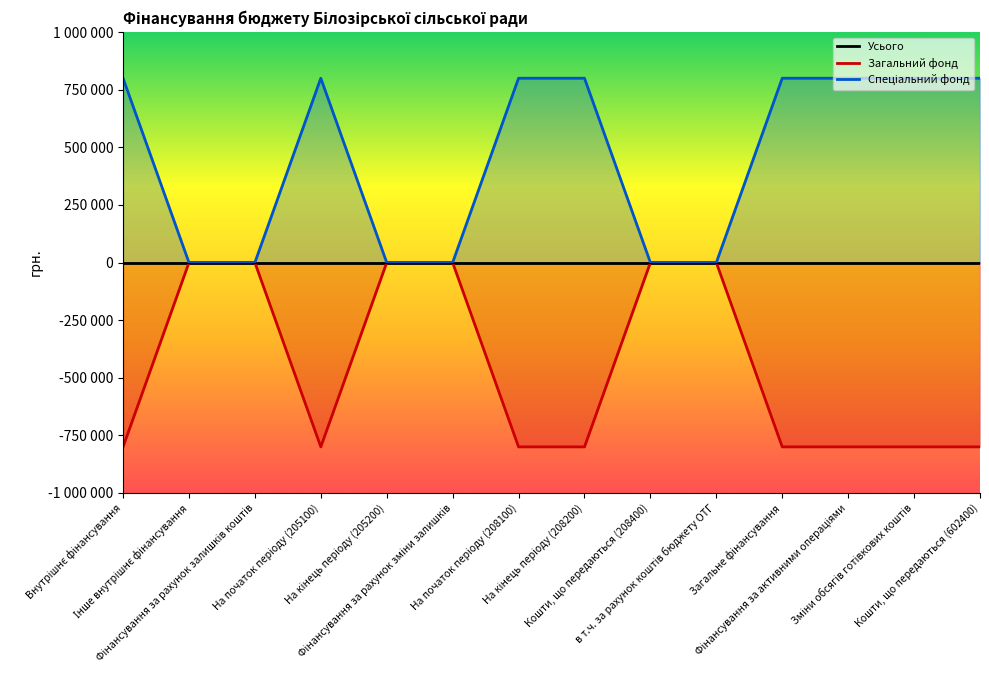

Which series has the largest total across all categories?

Спеціальний фонд